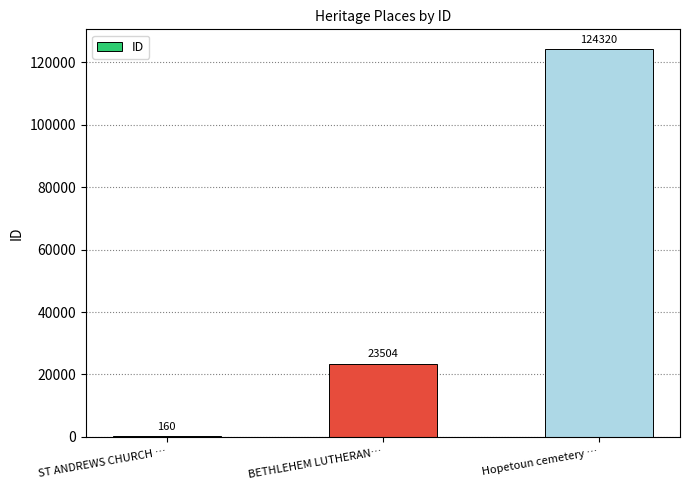

The value at ST ANDREWS CHURCH … is 160. True or false?

True